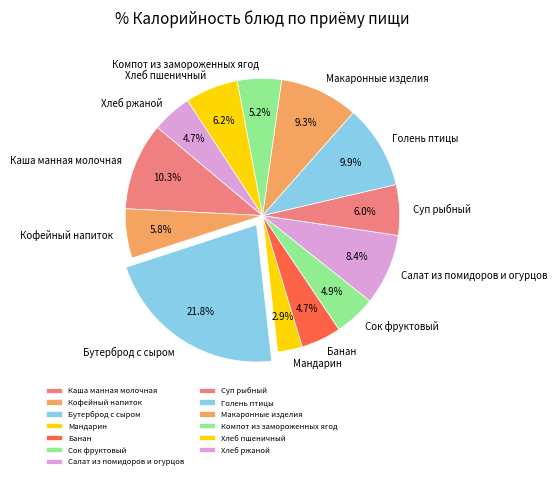

What percentage do Мандарин and Голень птицы together represent?

12.8%